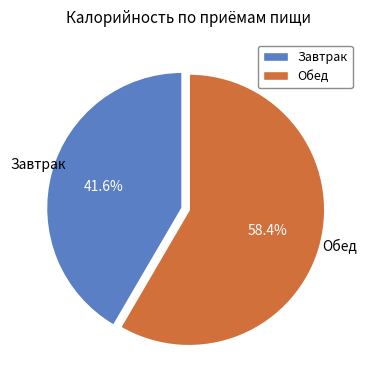

To the nearest percent, what is the difference between the largest and smallest slice percentages?

17%